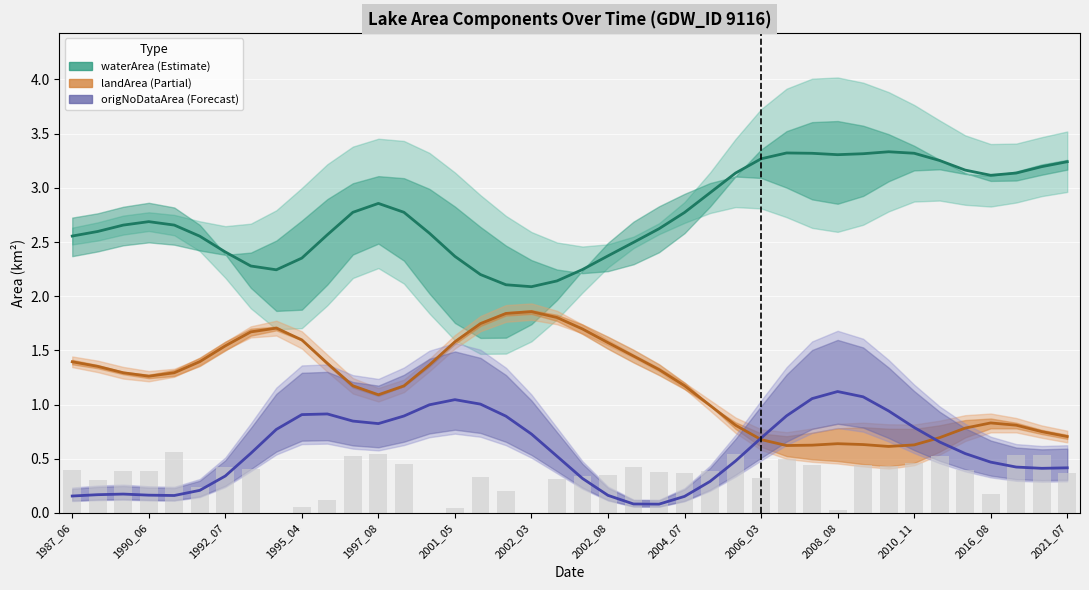

True or false: origWaterArea (bar) has a value of 0.2 at 29.

False